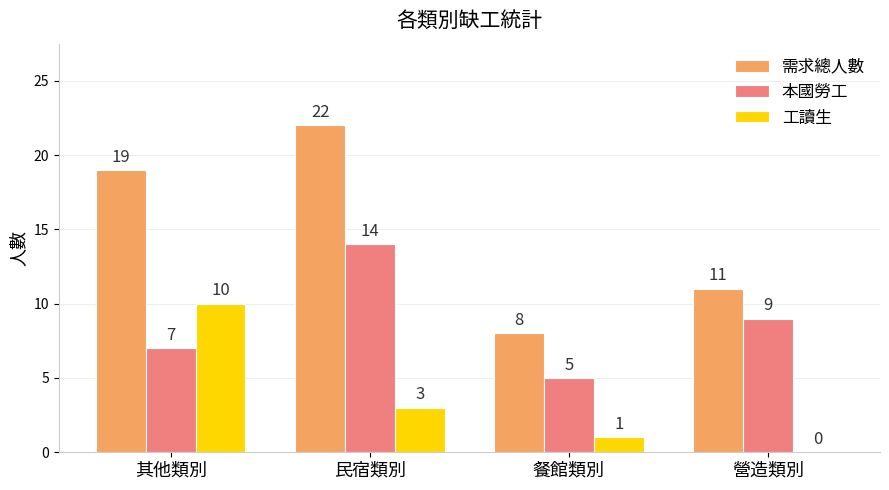

Count the number of categories in the chart.

4